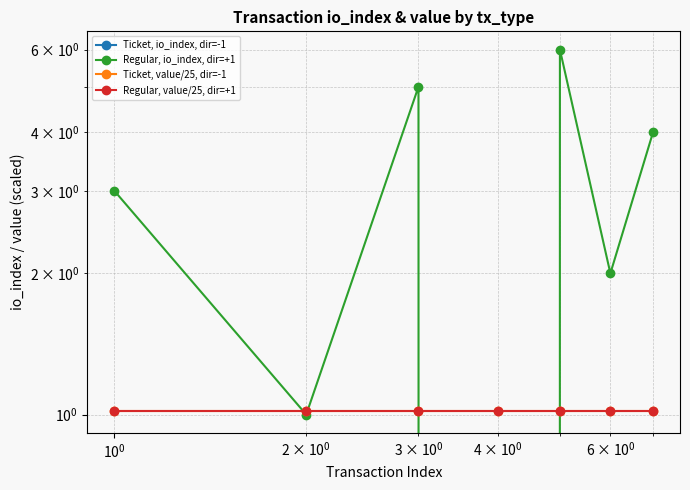

What is the sum of all Regular, io_index, dir=+1 values?

21.0